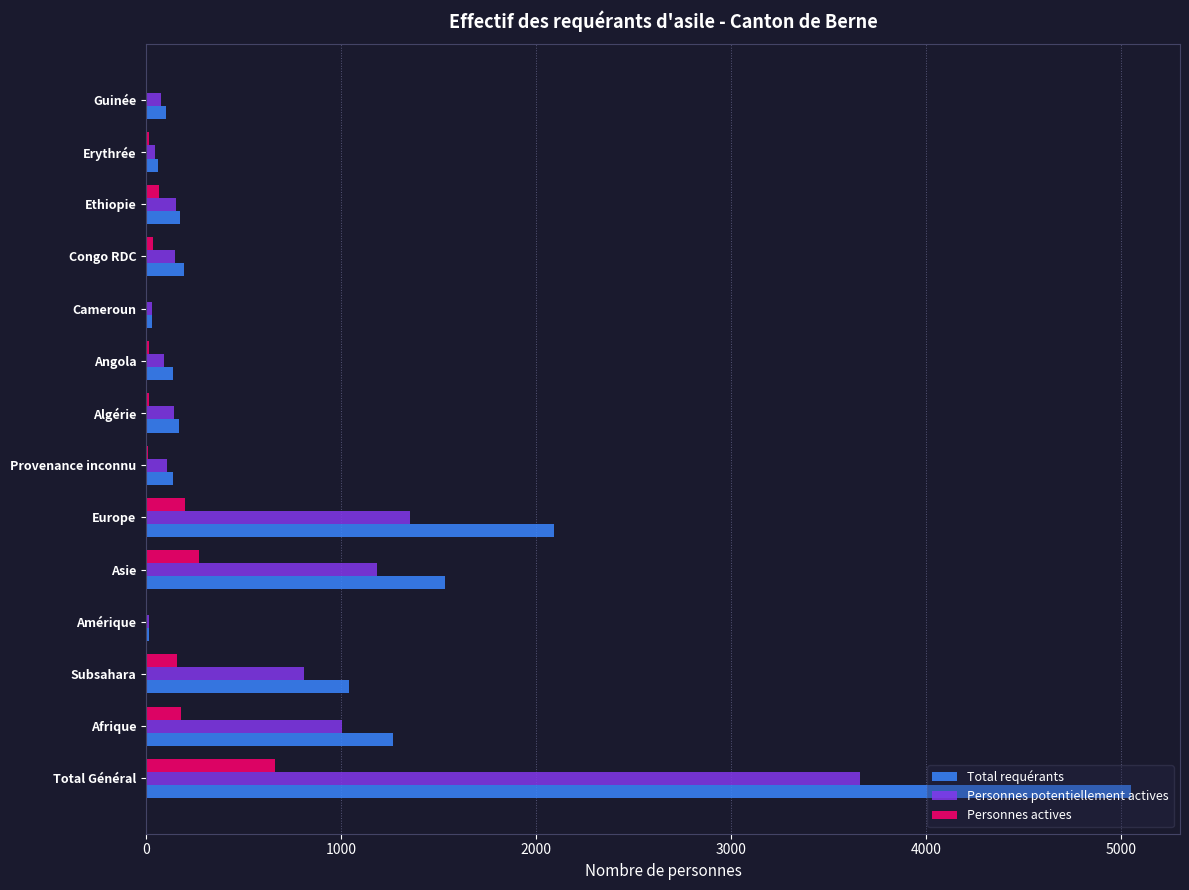

What is the sum of all Personnes potentiellement actives values?

8831